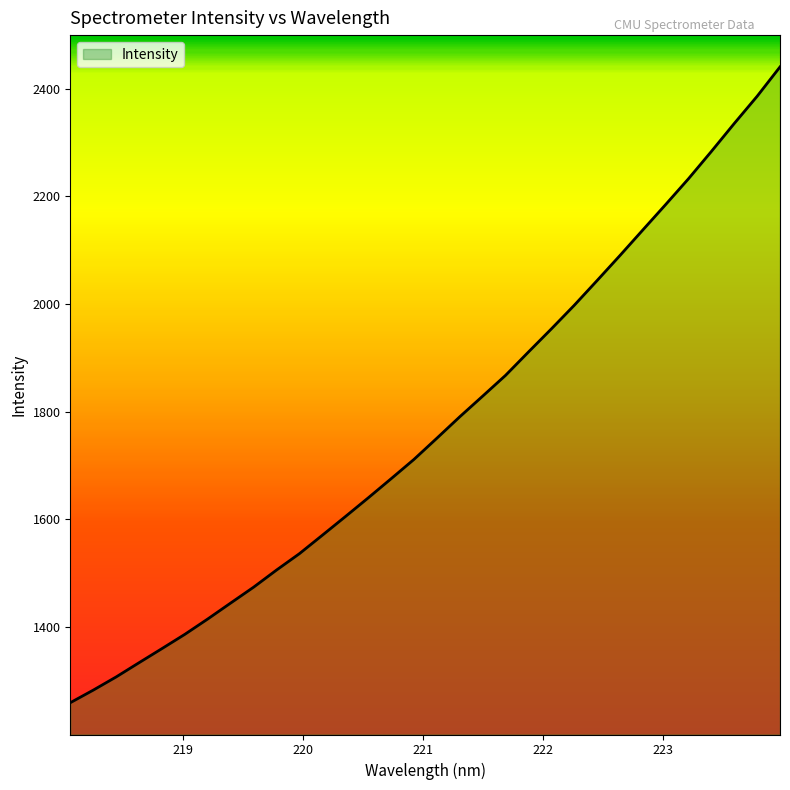

How many values are below 1750?

16